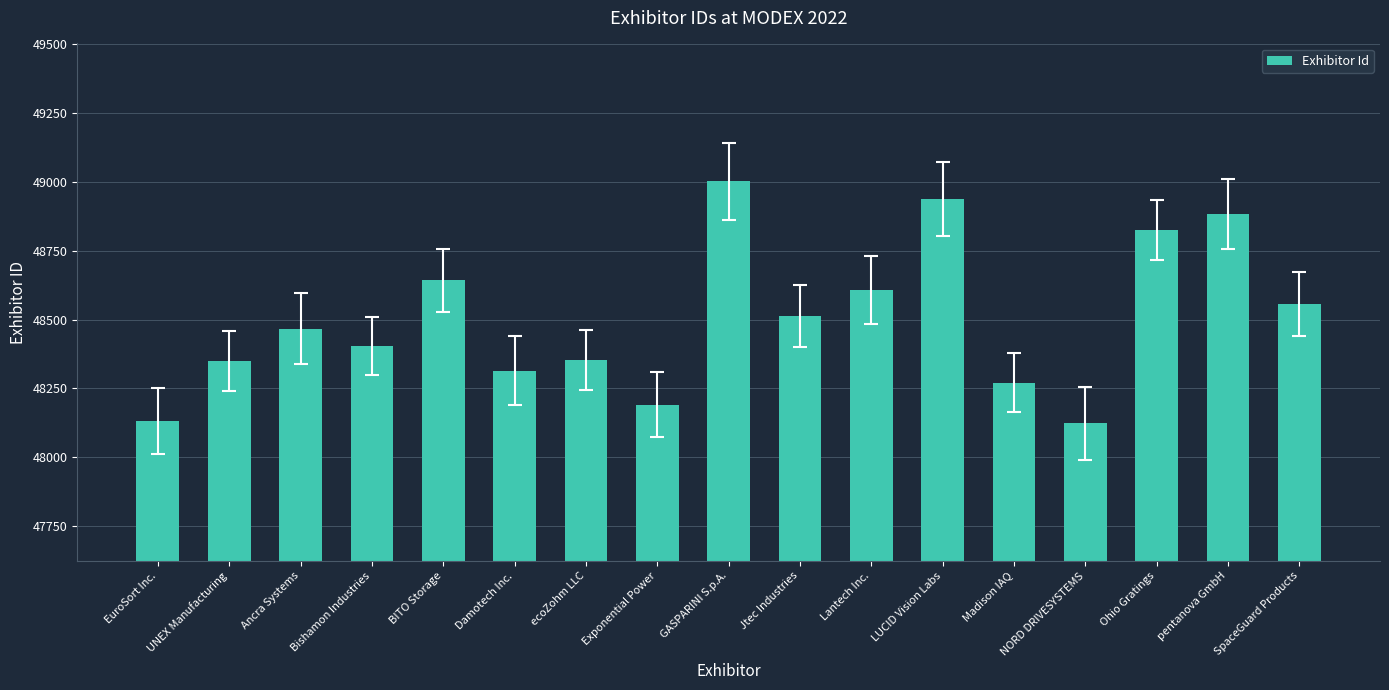

Read the value at Lantech Inc., to the nearest 10.

48610